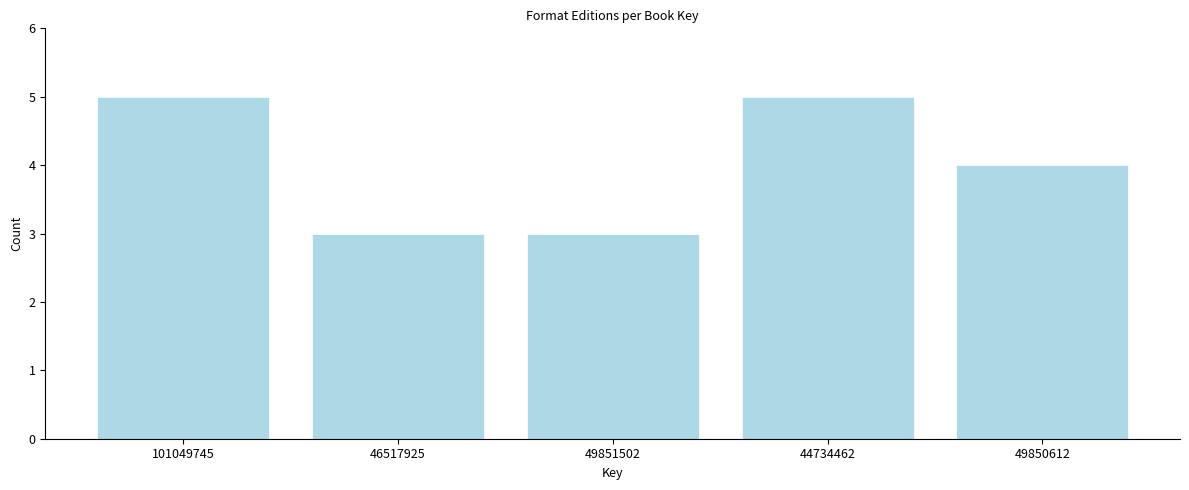

Reading left to right, extract all data points from this chart.

101049745=5	46517925=3	49851502=3	44734462=5	49850612=4